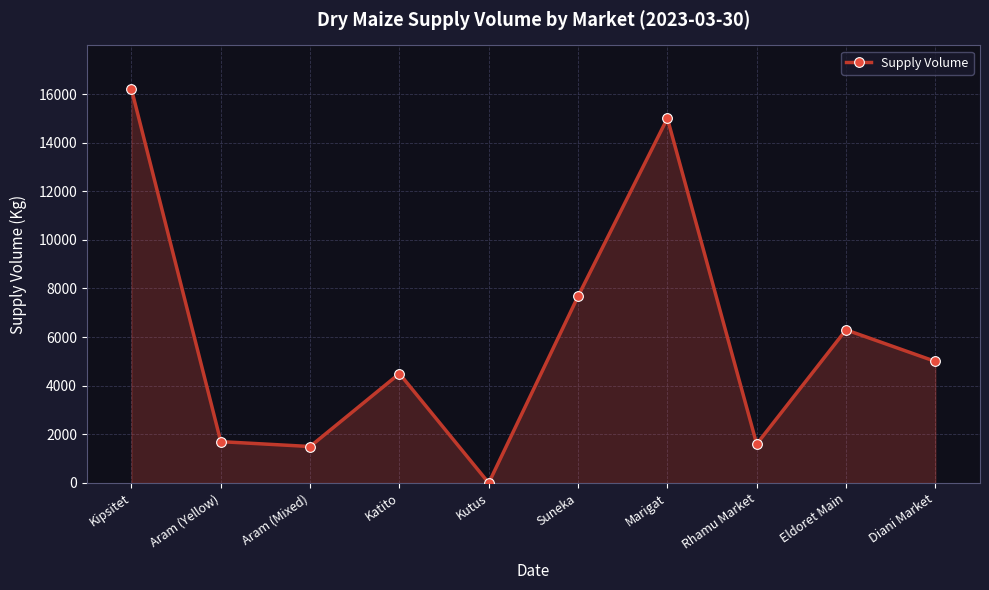

Reading left to right, what are all the values shown in this chart?

Kipsitet=16200	Aram (Yellow)=1700	Aram (Mixed)=1500	Katito=4500	Kutus=0	Suneka=7680	Marigat=15000	Rhamu Market=1600	Eldoret Main=6300	Diani Market=5000